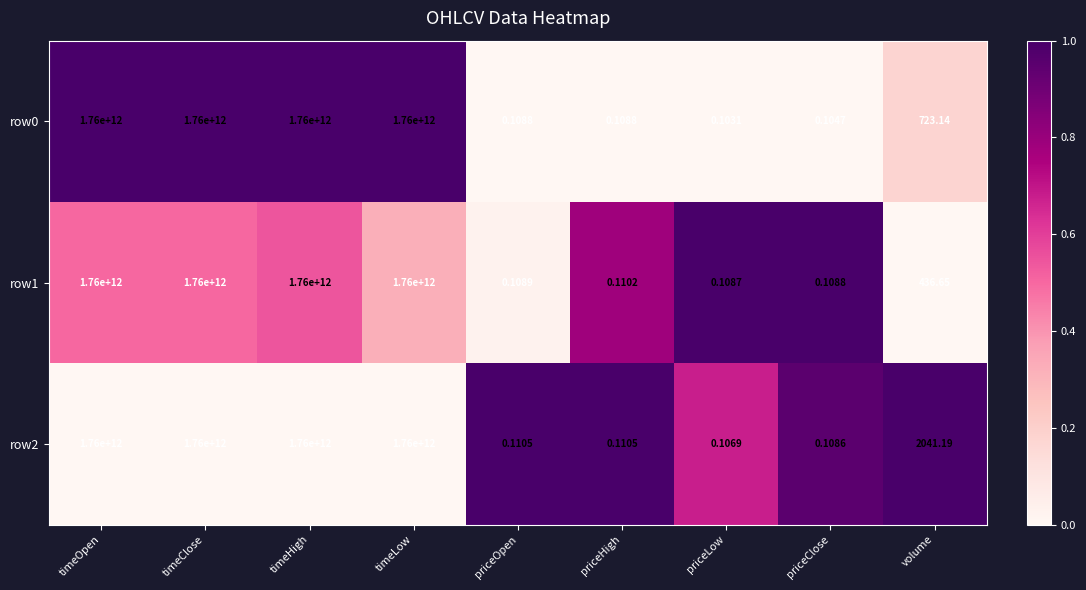

Where does the row0 series first go above 723?

timeOpen